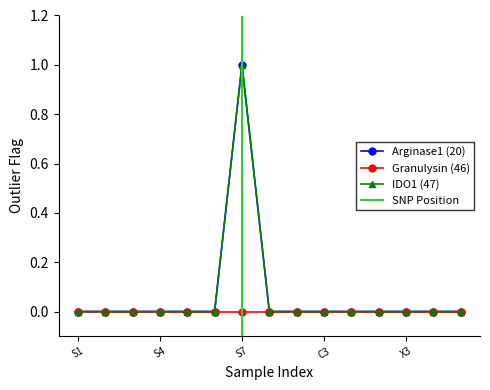

Rank the categories by Arginase1 (20) value from highest to lowest.

S7, S1, S2, S3, S4, S5, S6, C1, C2, C3, X1, X2, X3, X4, X5